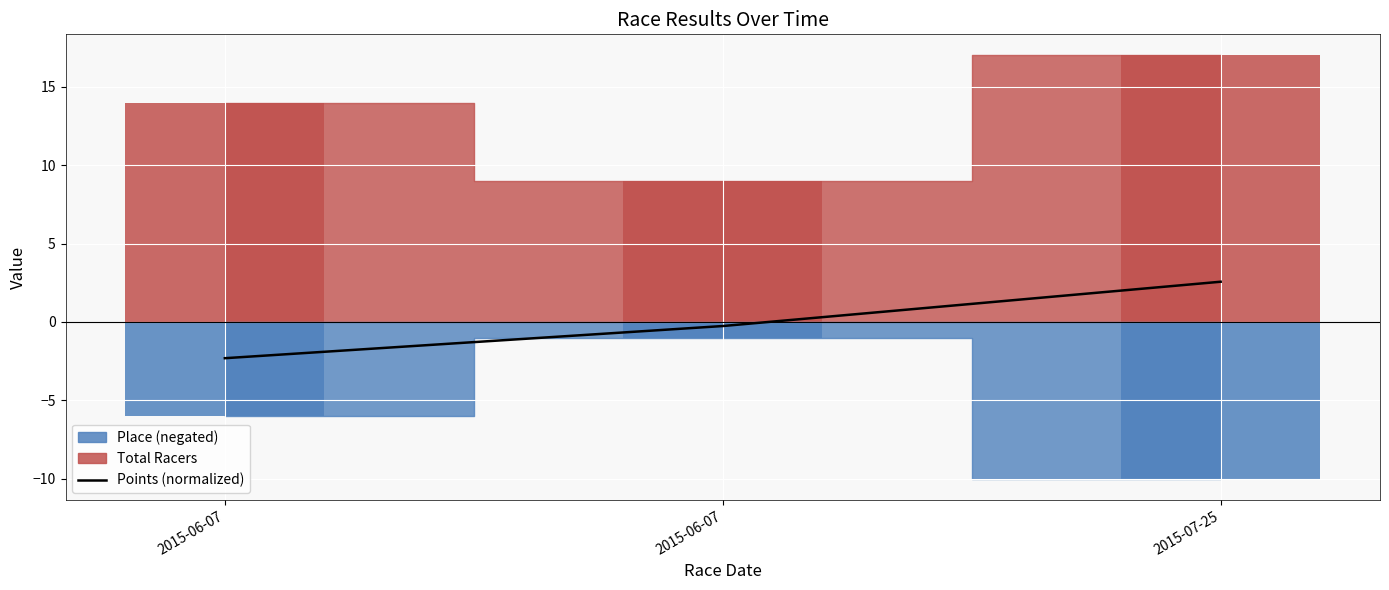

The chart shows a value of 2.6 at 2015-07-25. True or false?

True